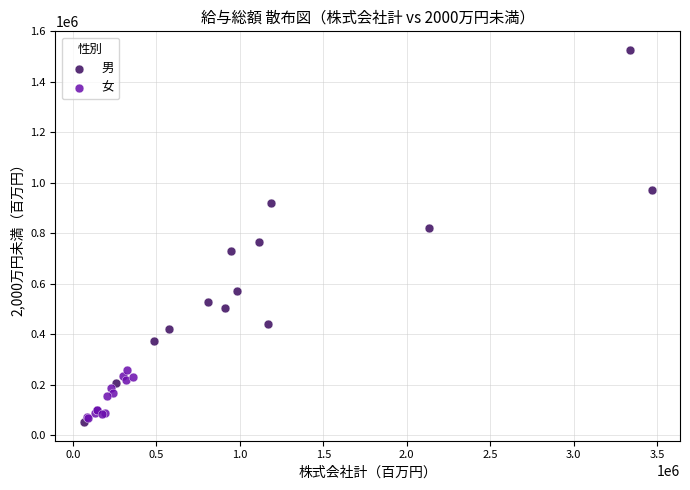

Which series has the widest spread of Y values?

男